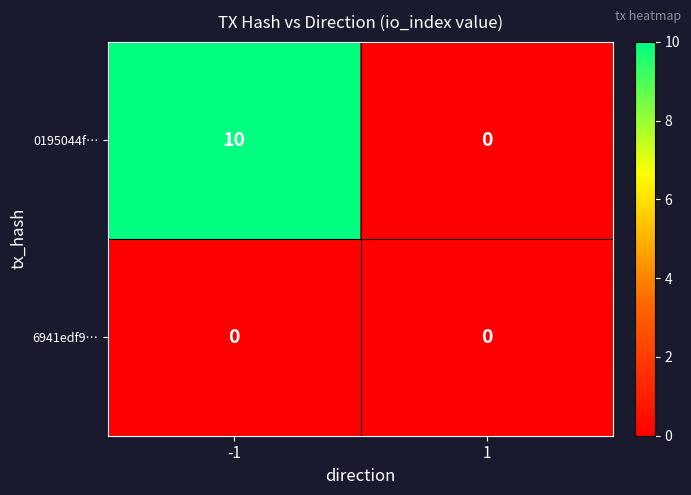

Reading left to right, transcribe all the data shown in this chart.

0195044f…: -1=10	1=0
6941edf9…: -1=0	1=0